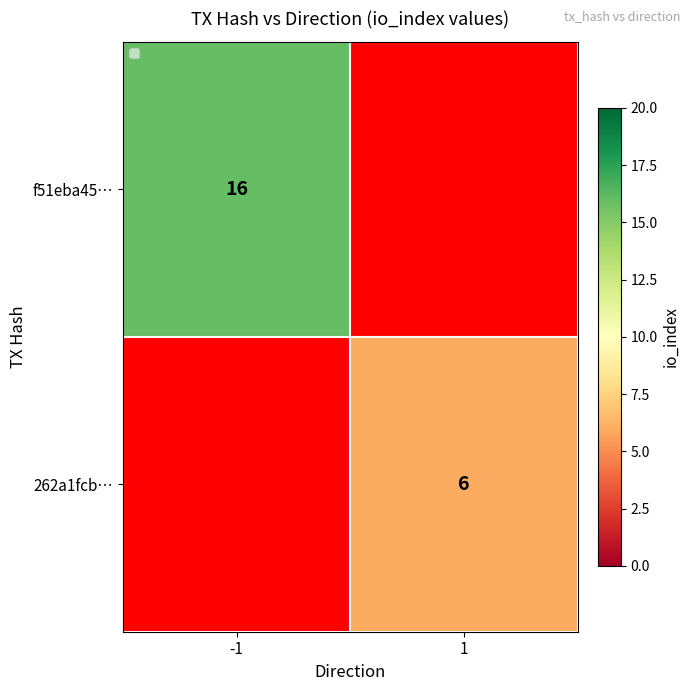

The f51eba45… series shows 27 at -1. True or false?

False